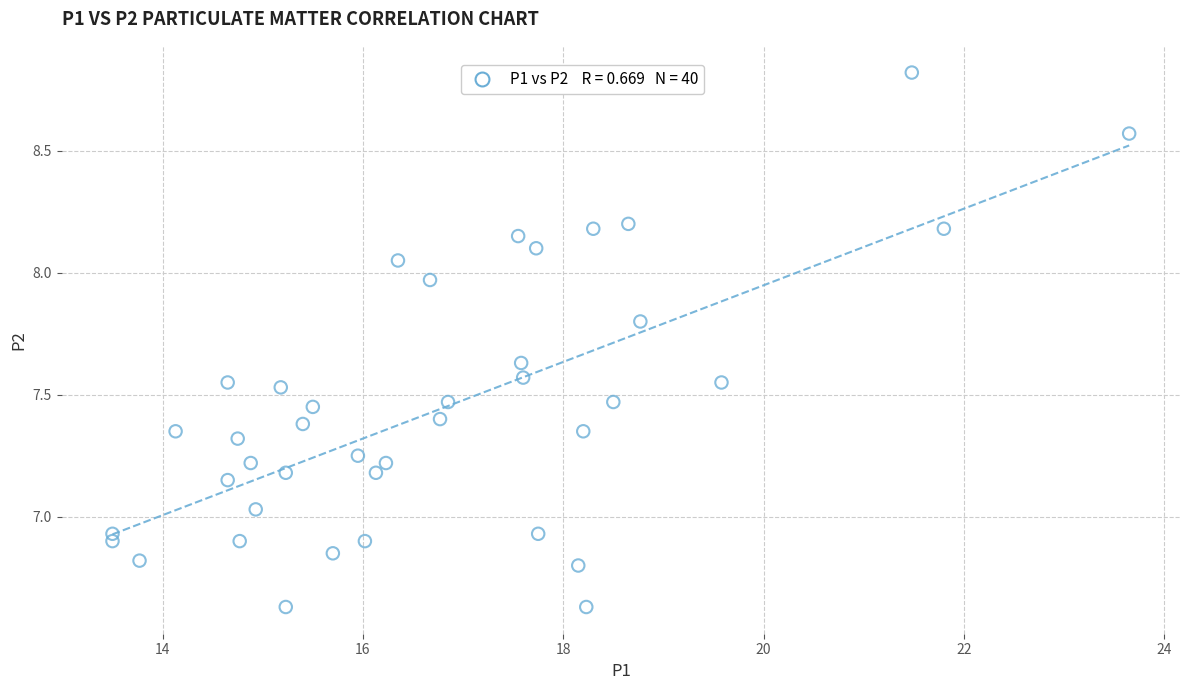

What is the range of Y values (max minus min)?

2.2